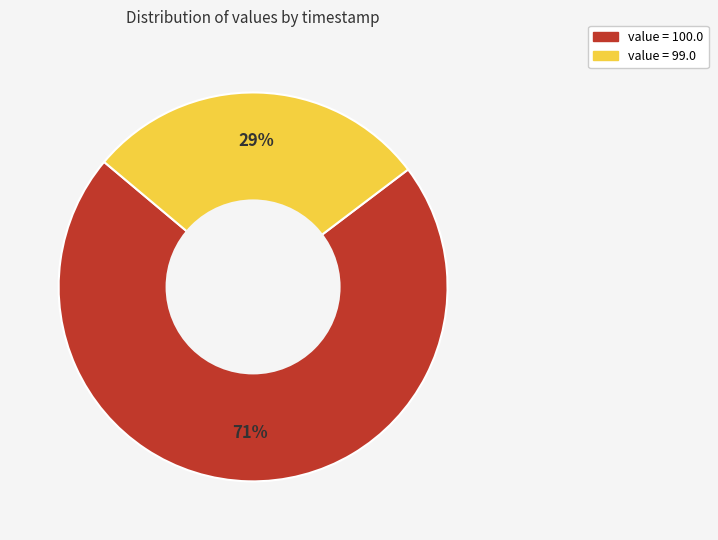

Is there a majority slice in this chart?

Yes